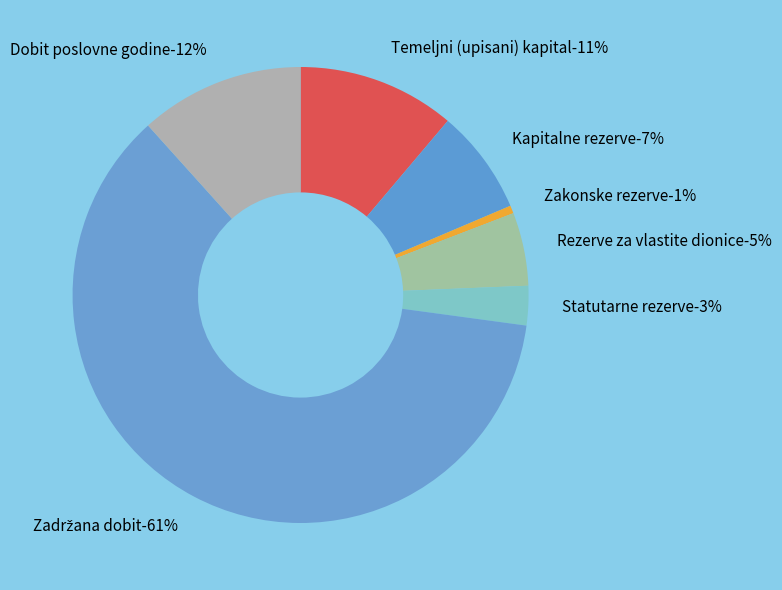

To the nearest percent, what is the combined percentage of Statutarne rezerve and Temeljni (upisani) kapital?

14%